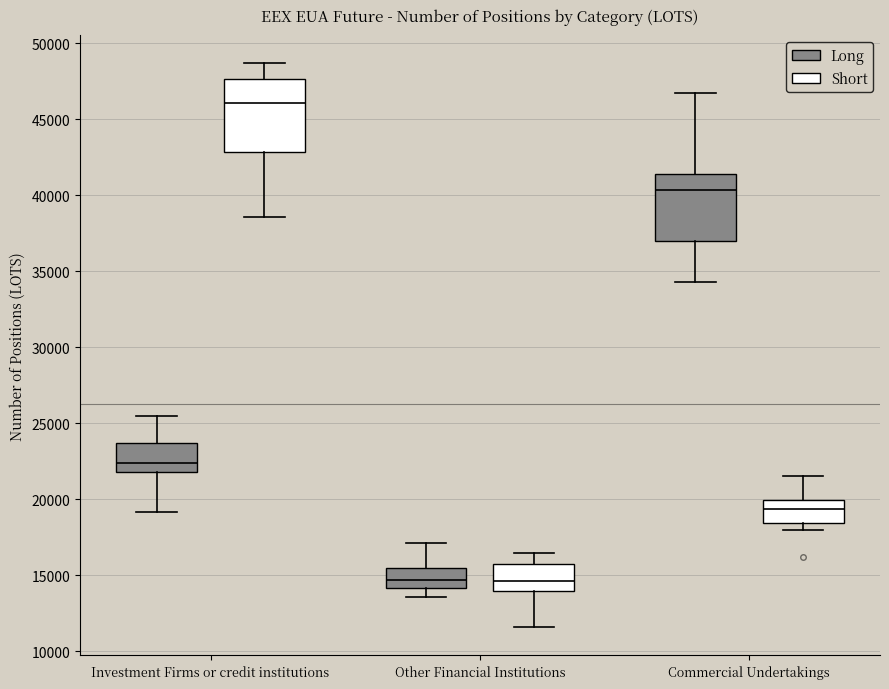

Where is the lower edge of the box for Other Financial Institutions (Short) on the y-axis? The values are not printed on the chart, so give them approximately, as read against the axis.

14000